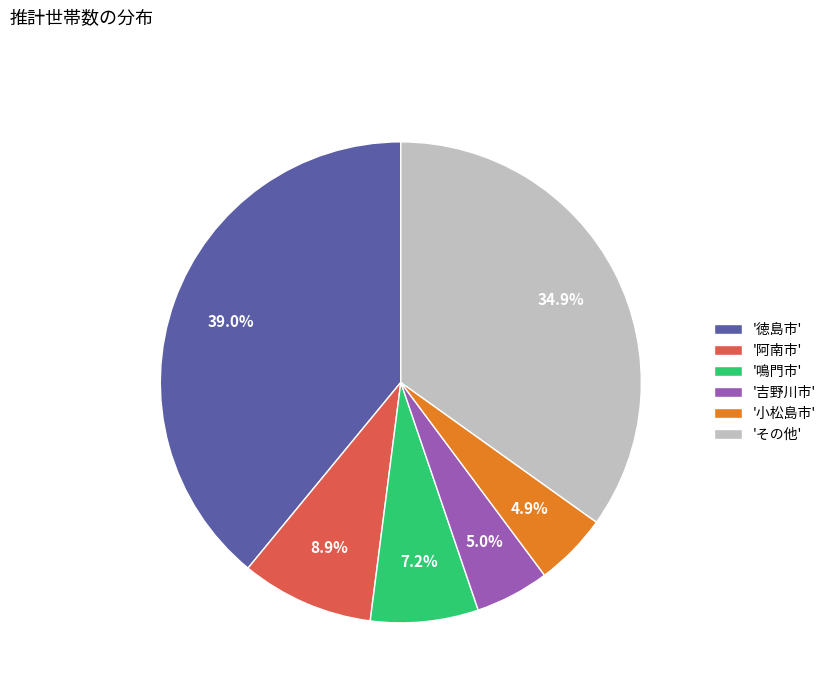

Is the sum of '徳島市' and '吉野川市' greater than half?

No